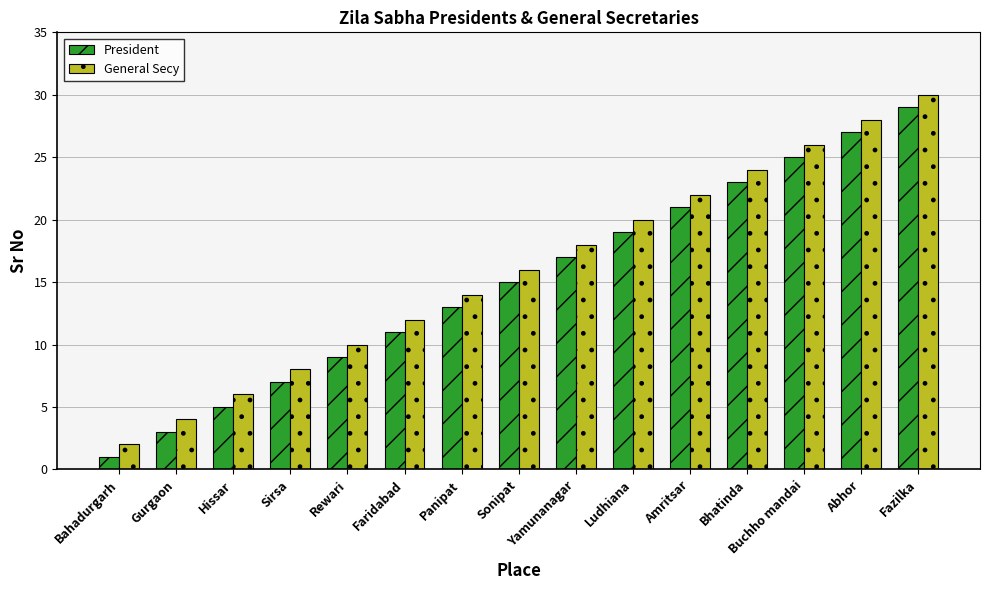

Is it true that President equals 6 at Abhor?

False